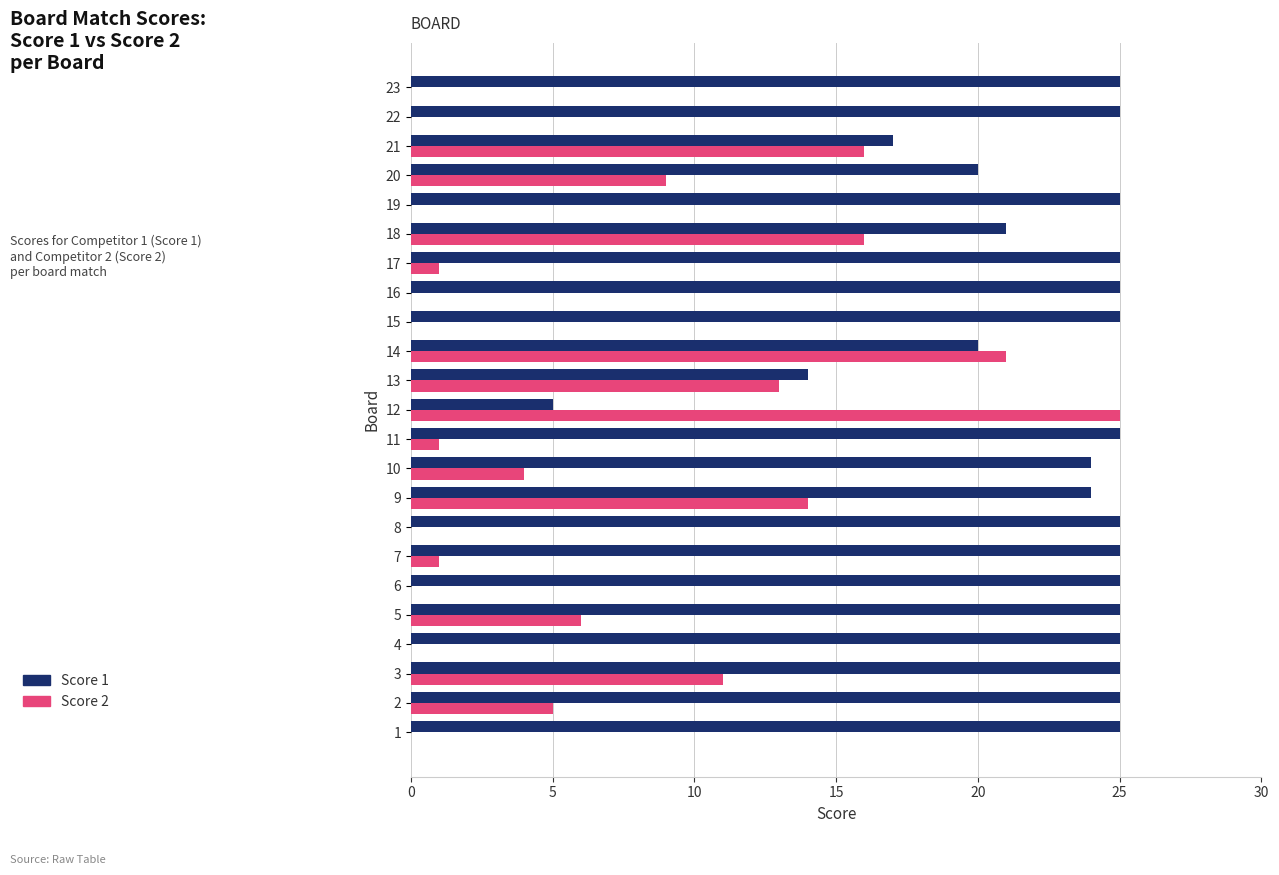

At which label does Score 2 reach its peak?

12